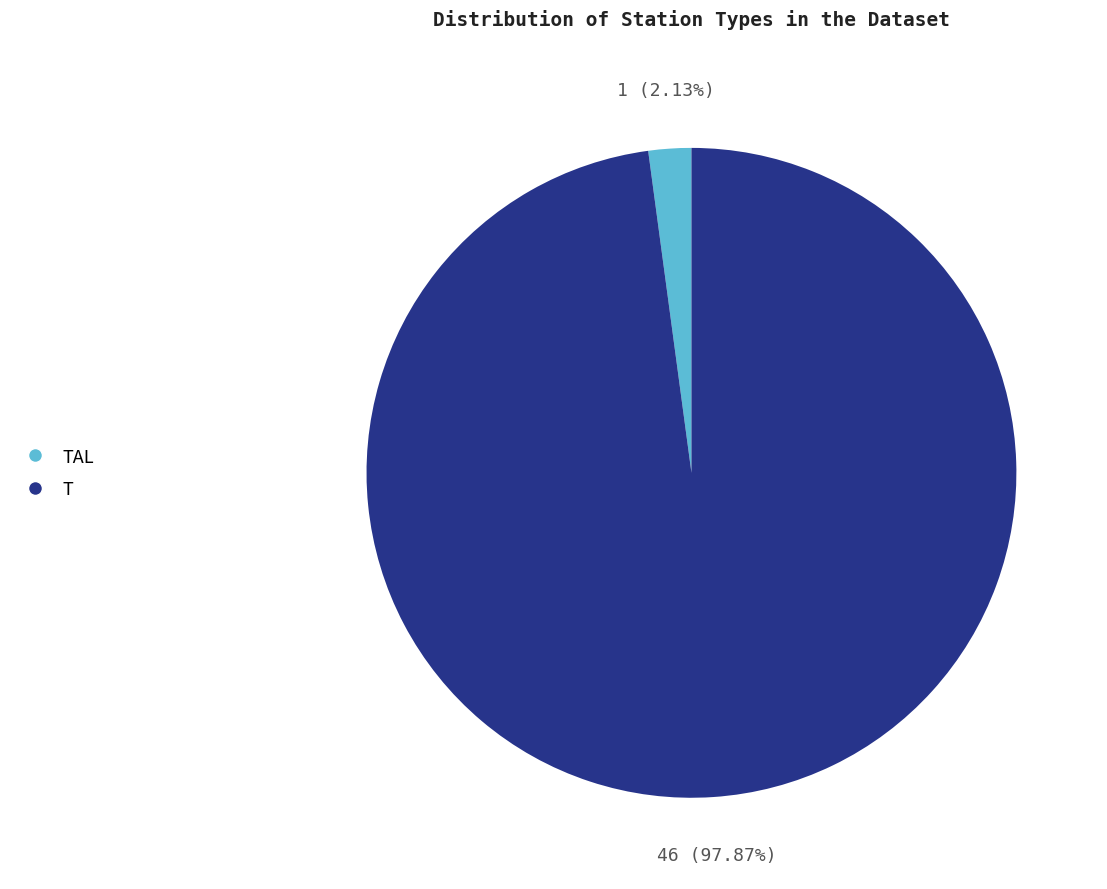

Rank the categories by value from lowest to highest.

TAL, T